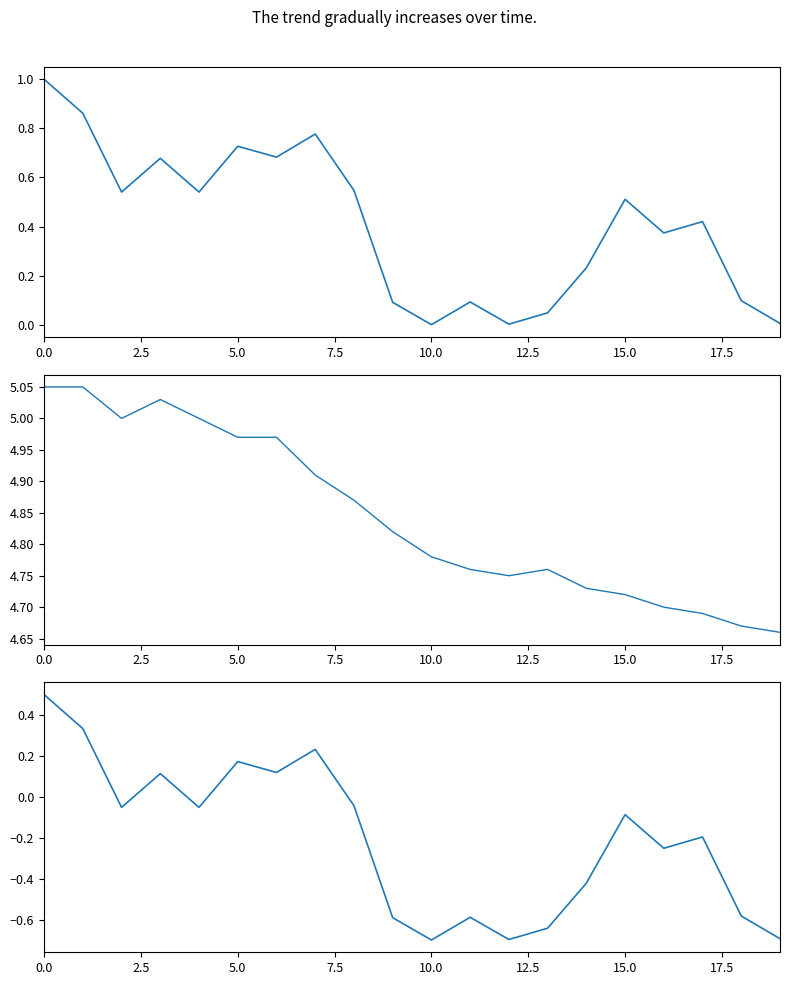

What is the maximum value shown in the chart?

5.0